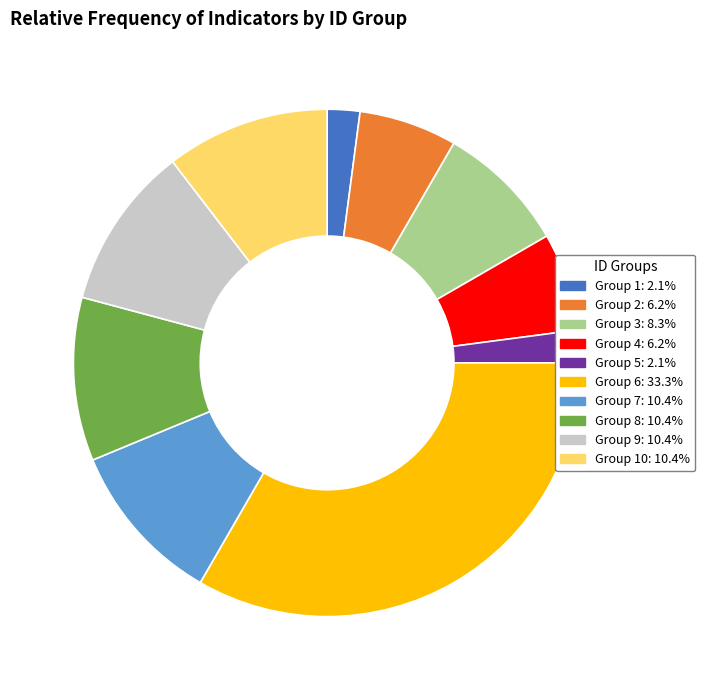

Is there any slice that represents more than half of the pie?

No